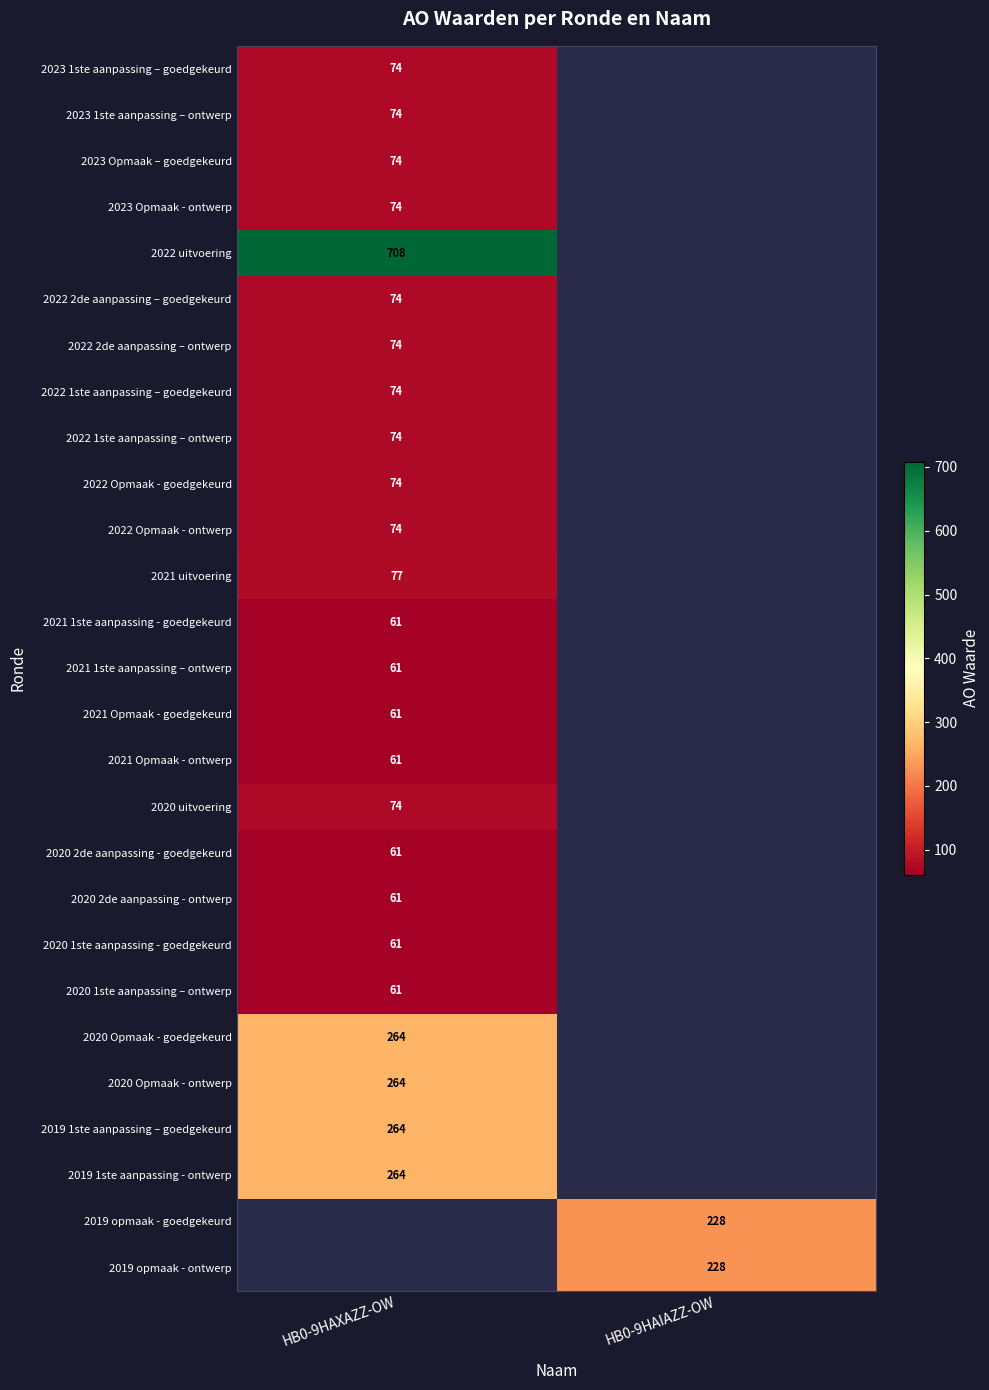

Is it true that 2020 Opmaak - goedgekeurd equals 264 at HB0-9HAXAZZ-OW?

True